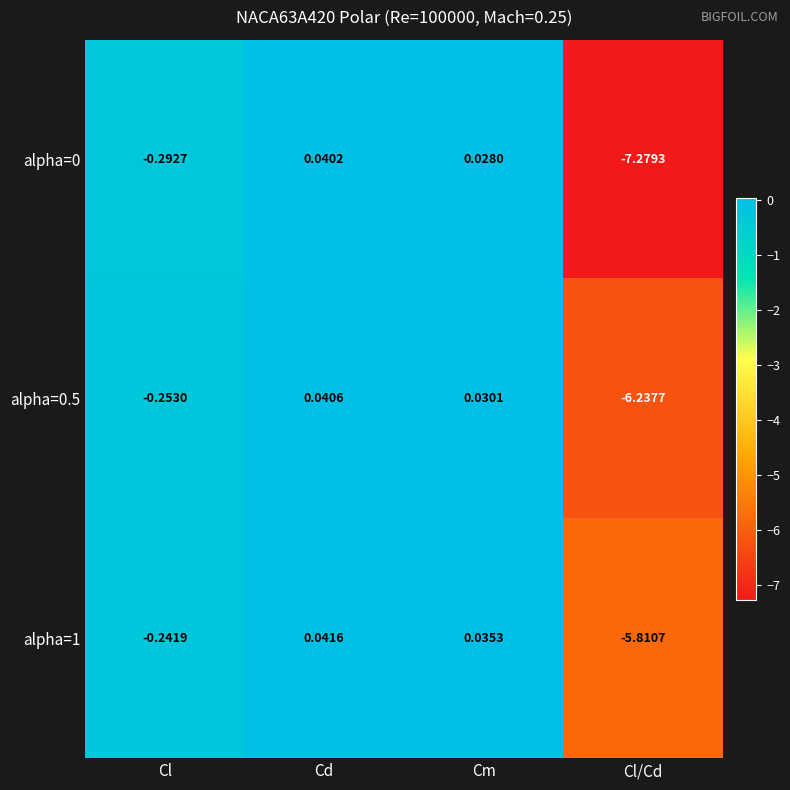

What is the total value across all series at Cm?

0.1